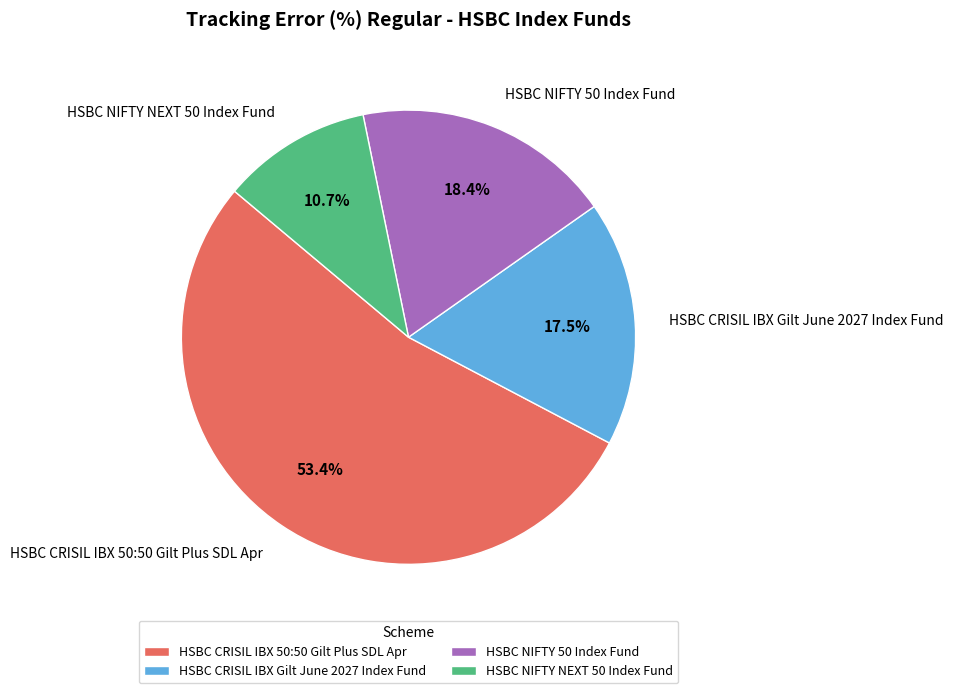

To the nearest percent, what percentage of the pie is HSBC NIFTY NEXT 50 Index Fund?

11%